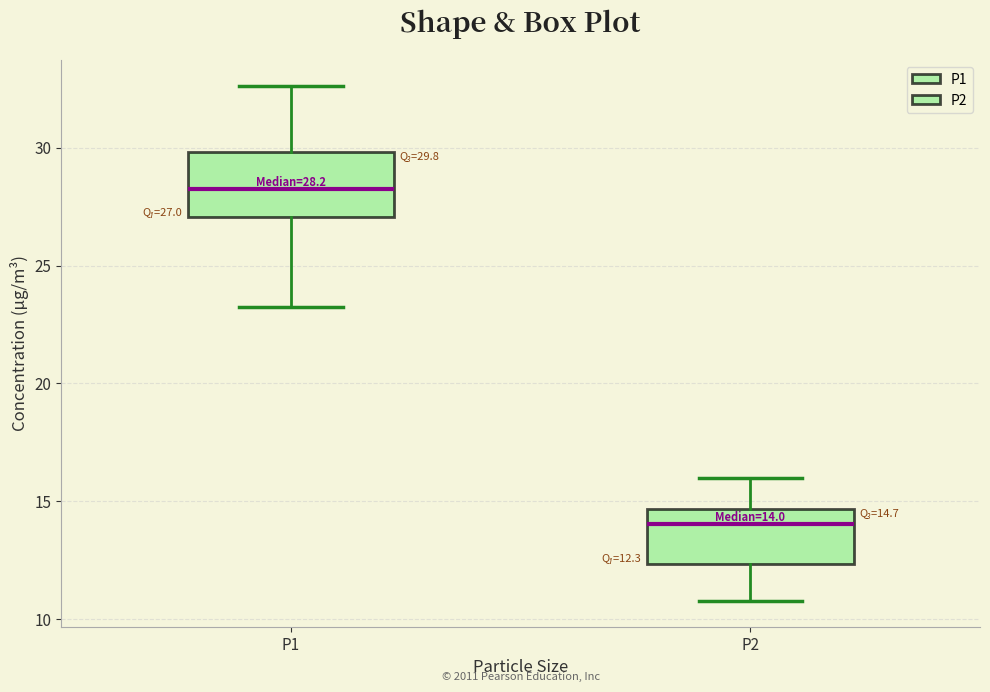

Which box's median line is the lowest?

P2